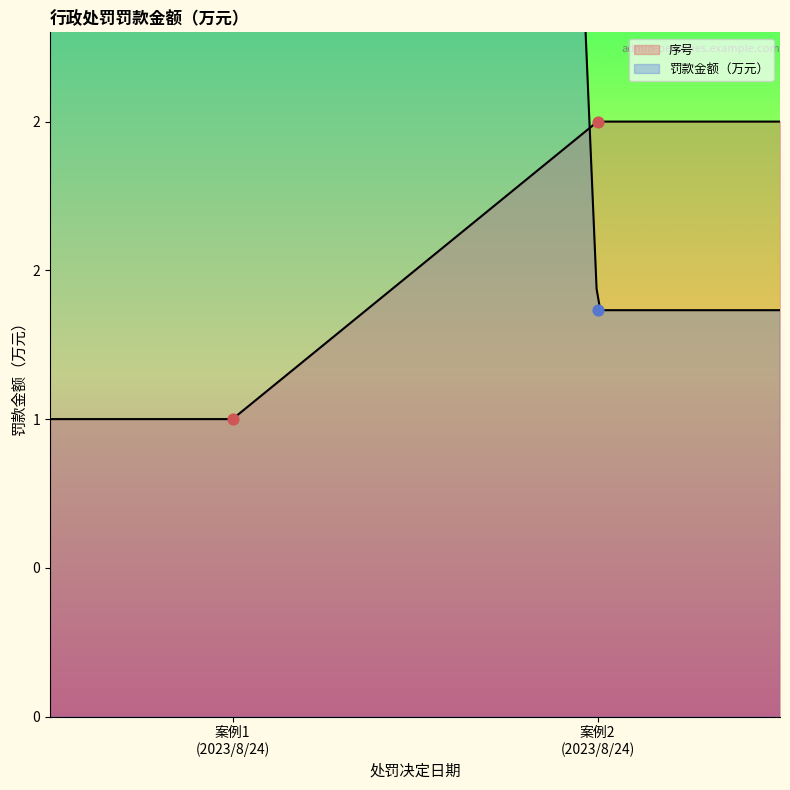

At which category is the sum across all series the highest?

2023/8/24